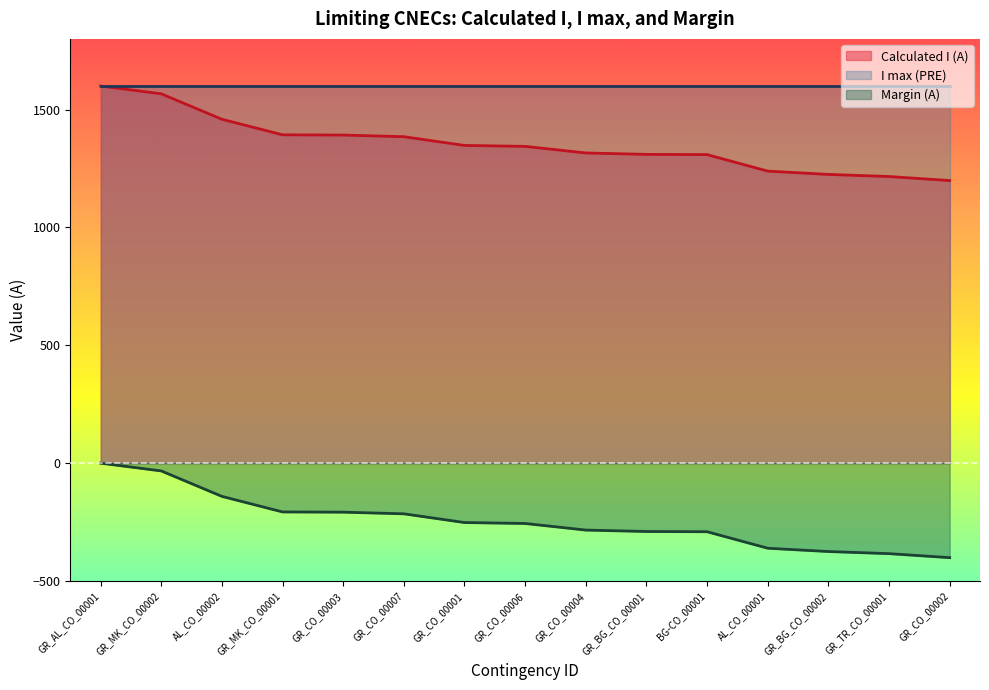

Which has a higher value, GR_CO_00004 or GR_MK_CO_00001?

GR_MK_CO_00001